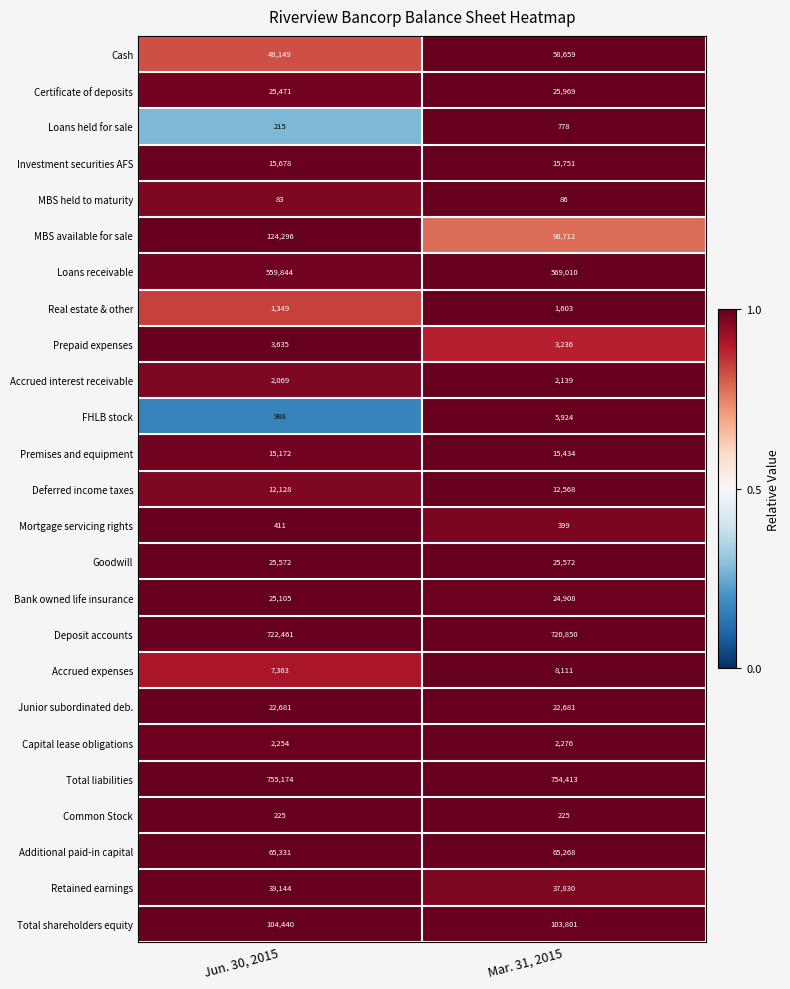

Which series has the largest range (max minus min)?

MBS available for sale